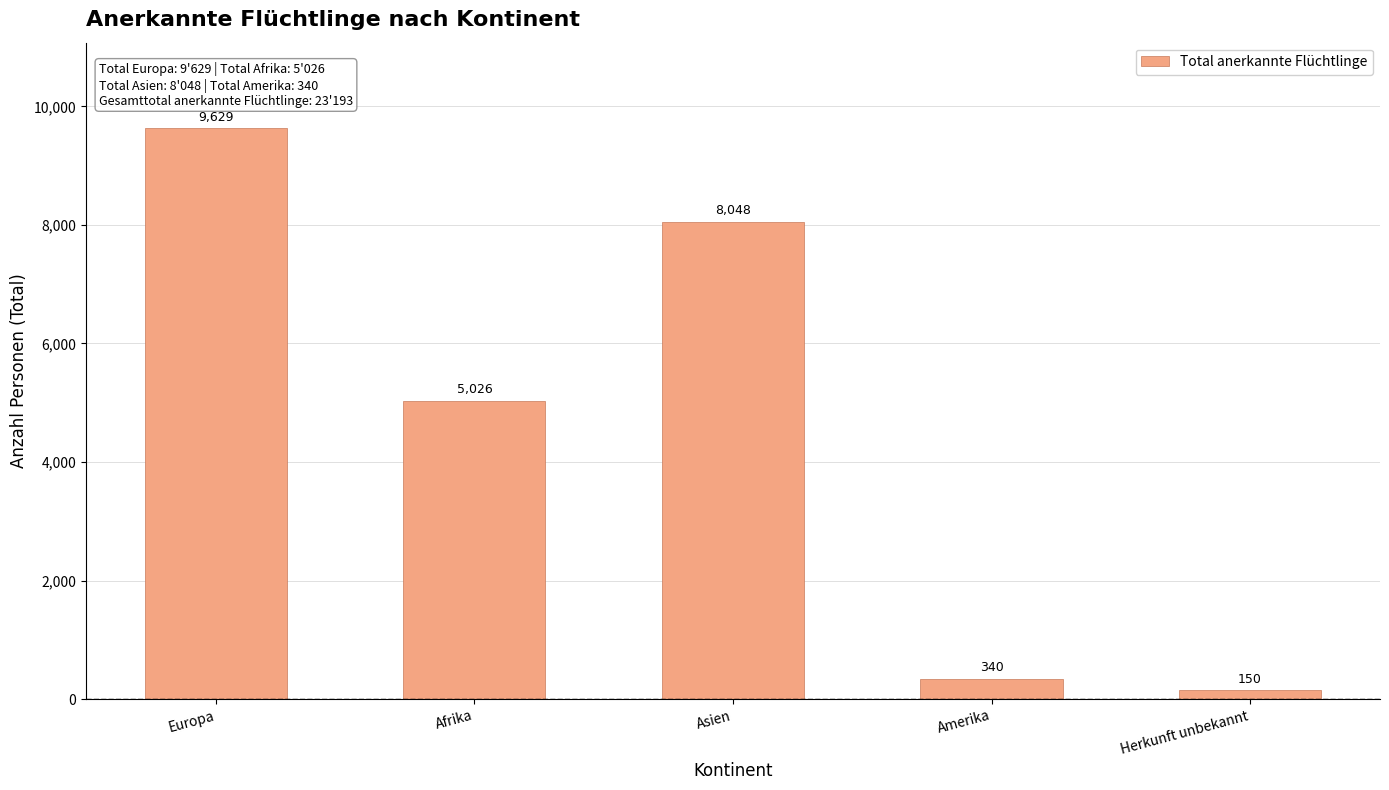

Which has a higher value, Herkunft unbekannt or Afrika?

Afrika